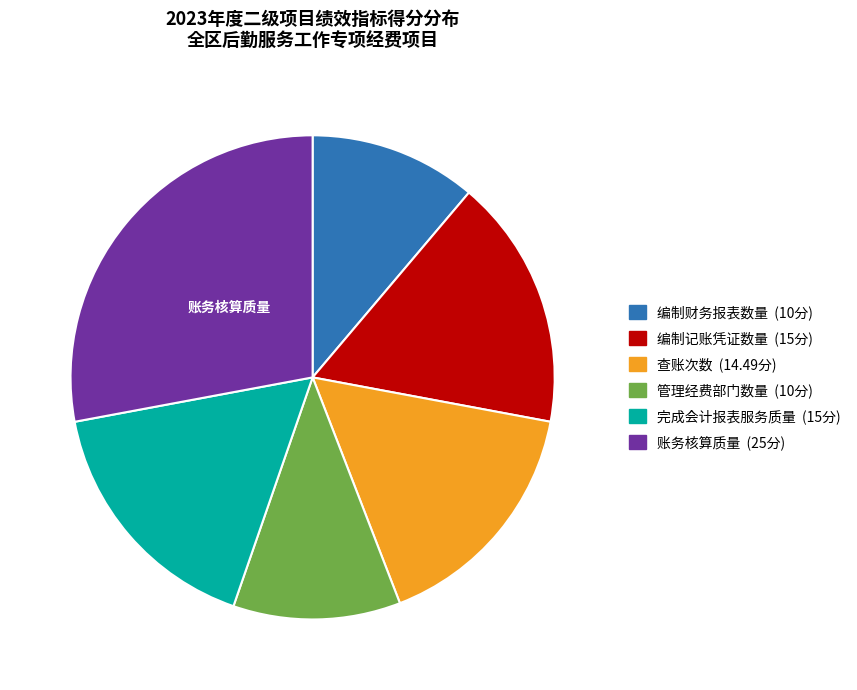

Is it true that 编制记账凭证数量 is 28% of the pie?

False